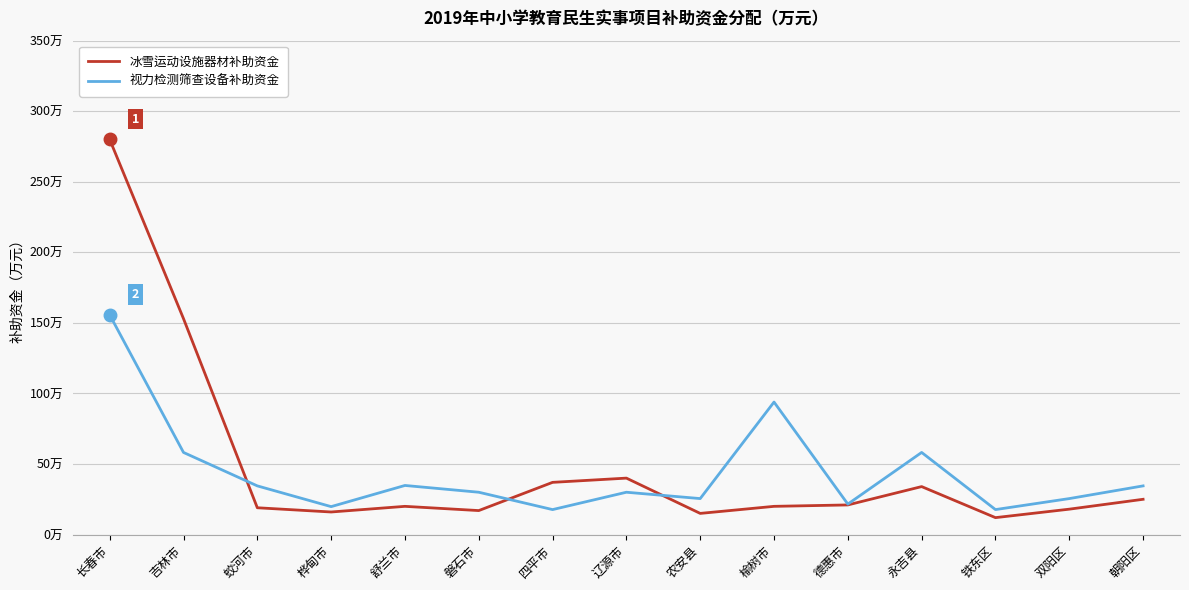

Reading left to right, what are all the values shown in this chart?

冰雪运动设施器材补助资金: 长春市=280.0	吉林市=153.0	蛟河市=19.0	桦甸市=16.0	舒兰市=20.0	磐石市=17.0	四平市=37.0	辽源市=40.0	农安县=15.0	榆树市=20.0	德惠市=21.0	永吉县=34.0	铁东区=12.0	双阳区=18.0	朝阳区=25.0
视力检测筛查设备补助资金: 长春市=155.7	吉林市=58.2	蛟河市=34.5	桦甸市=19.8	舒兰市=34.8	磐石市=30.0	四平市=17.7	辽源市=30.0	农安县=25.5	榆树市=93.9	德惠市=21.6	永吉县=58.2	铁东区=17.7	双阳区=25.5	朝阳区=34.5